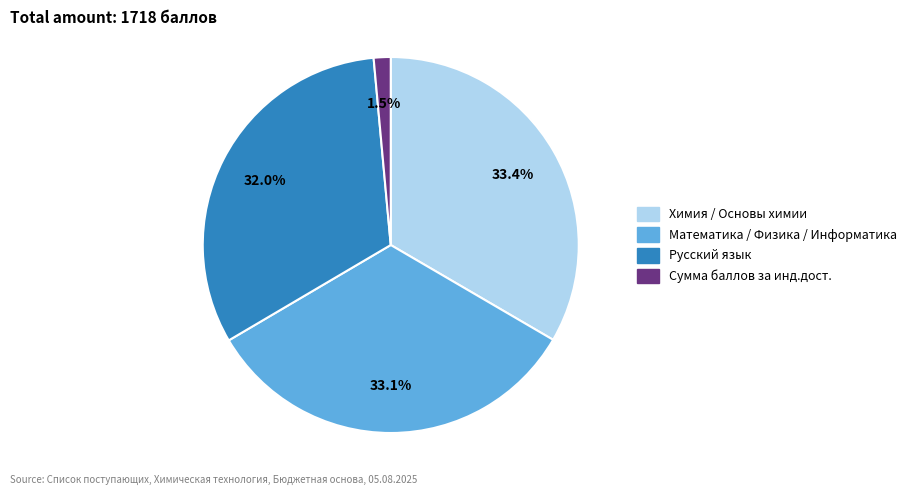

Does any single category account for the majority?

No